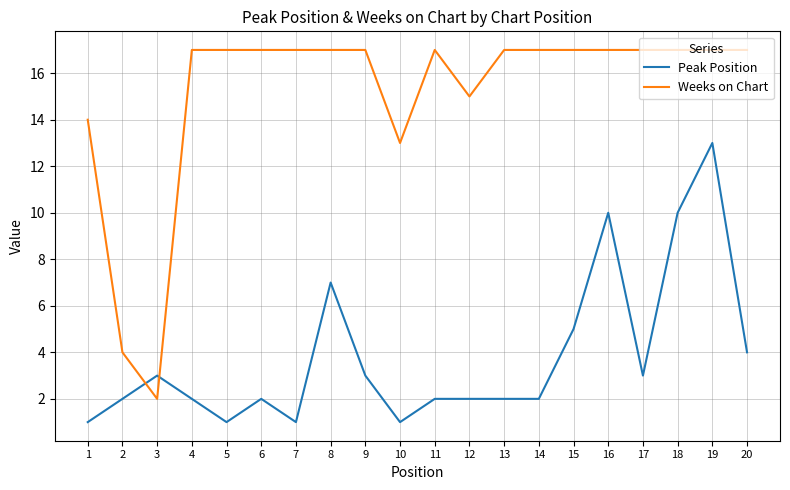

After their last crossing, which series has the higher values: Weeks on Chart or Peak Position?

Weeks on Chart